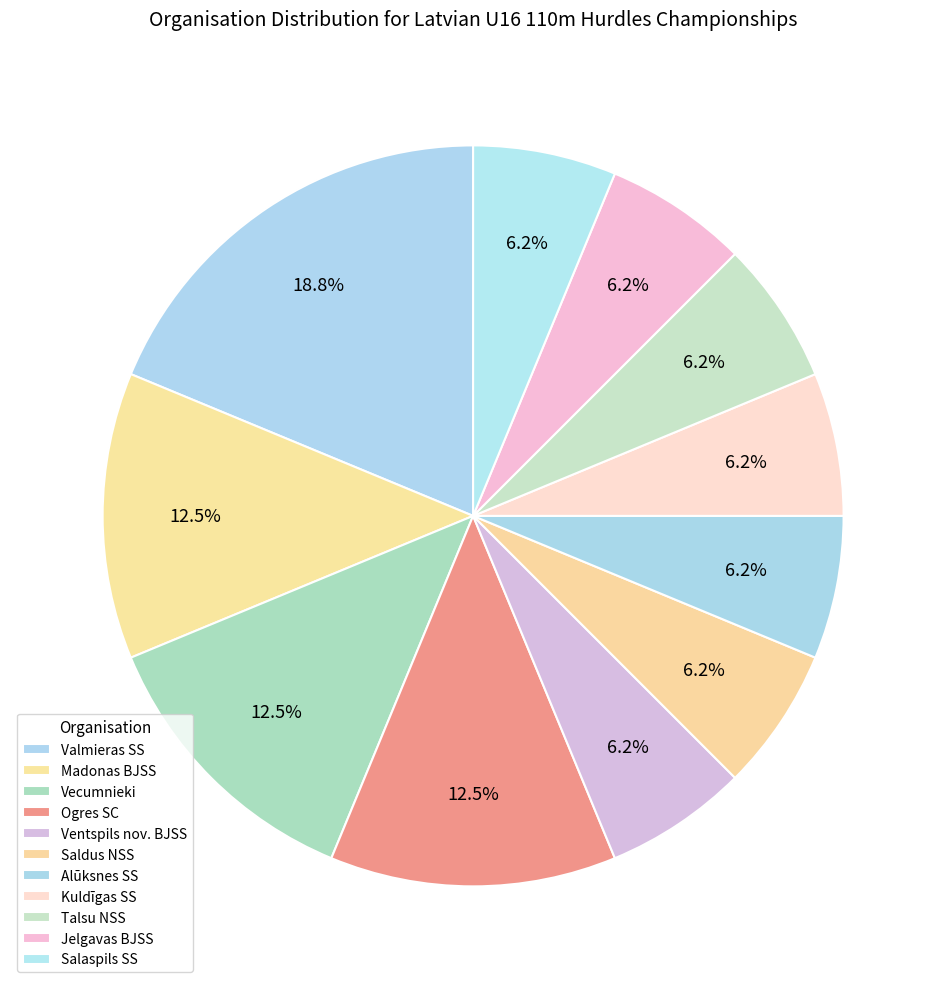

Between Talsu NSS and Madonas BJSS, which is larger?

Madonas BJSS